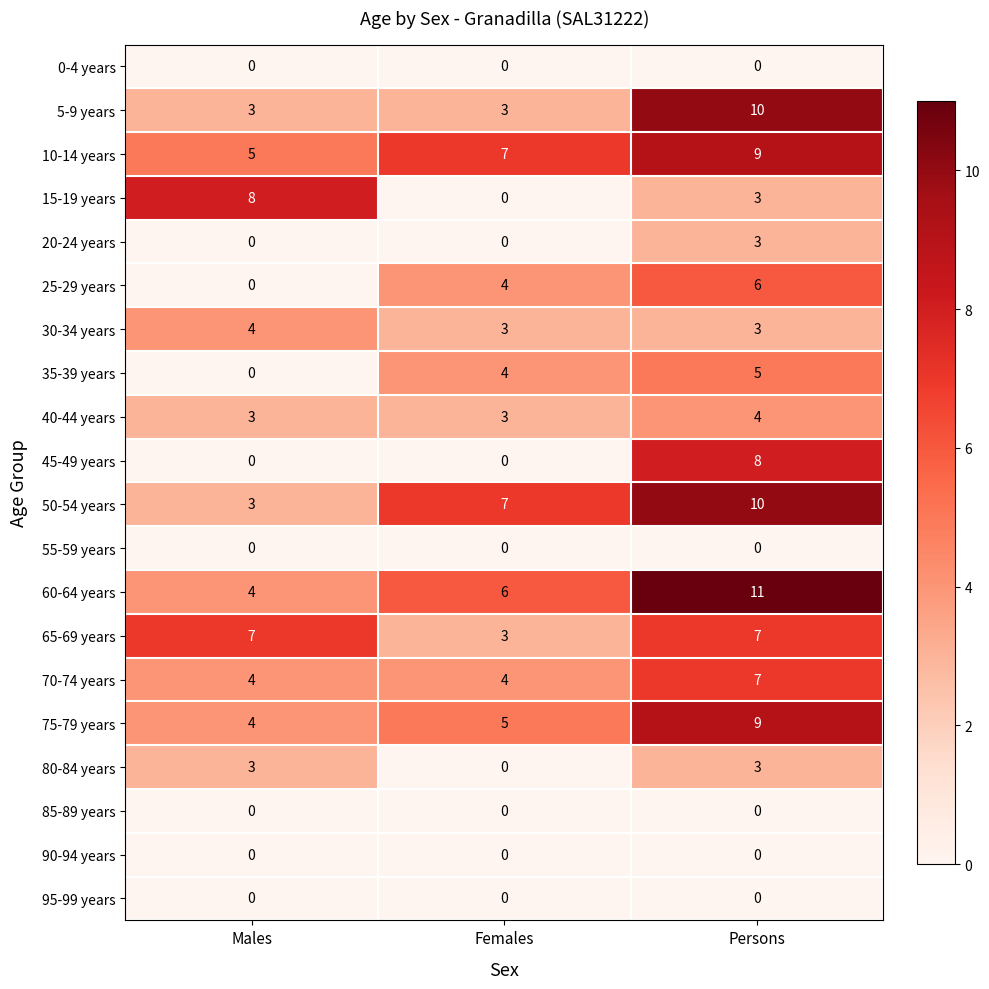

What is the total value across all series at Females?

49